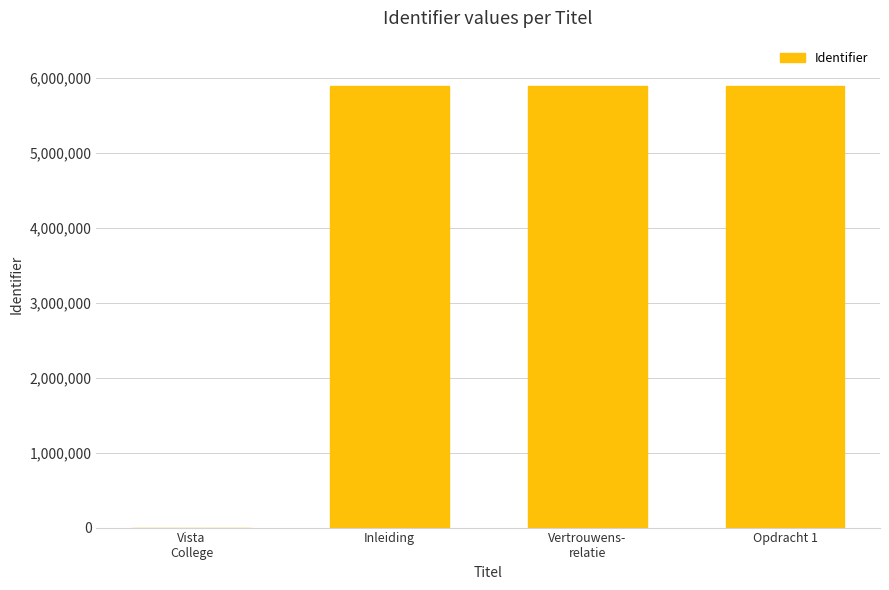

What is the greatest value displayed?

5889004